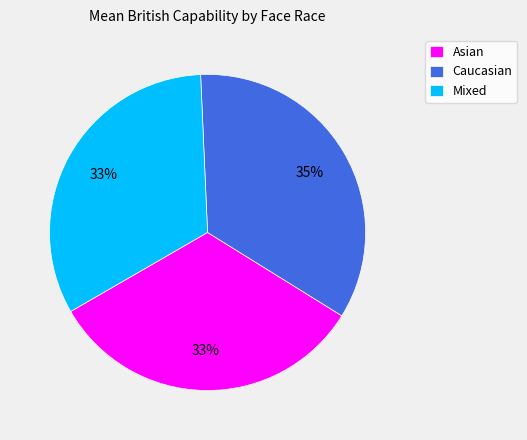

Is the sum of Asian and Caucasian greater than half?

Yes